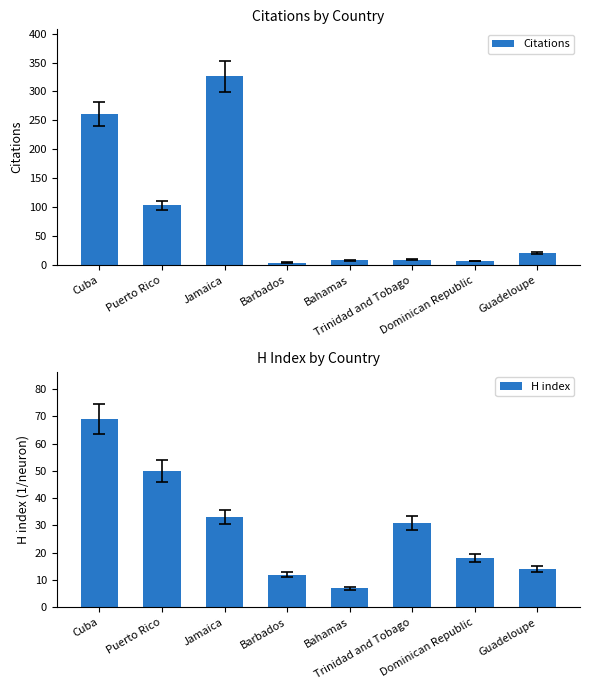

Which category has the highest value across all series?

Jamaica